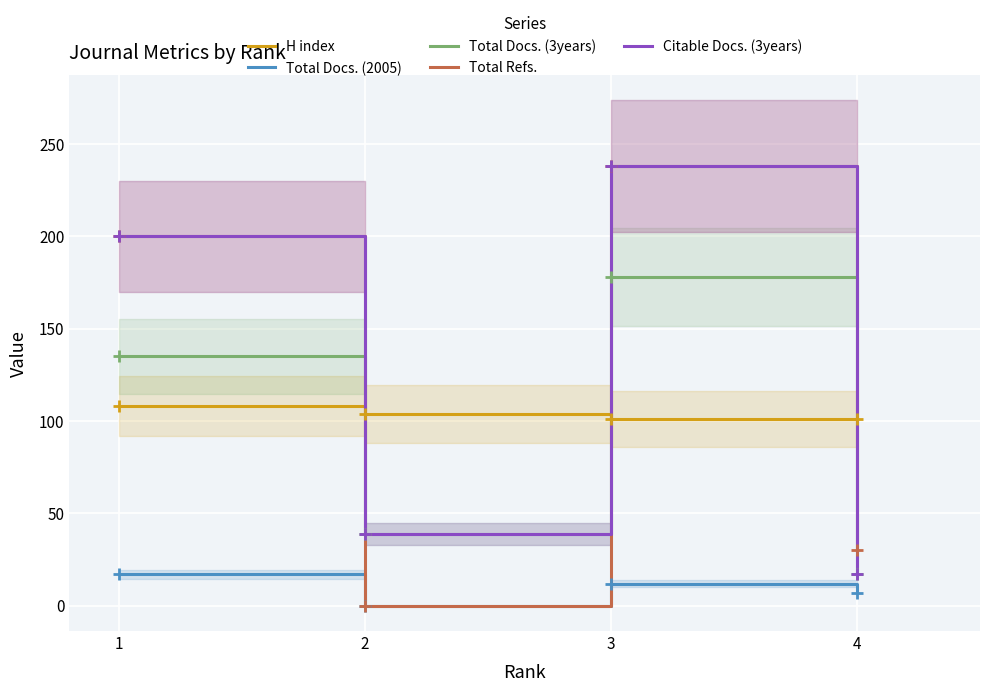

True or false: Total Docs. (2005) and Total Refs. cross at least once.

False